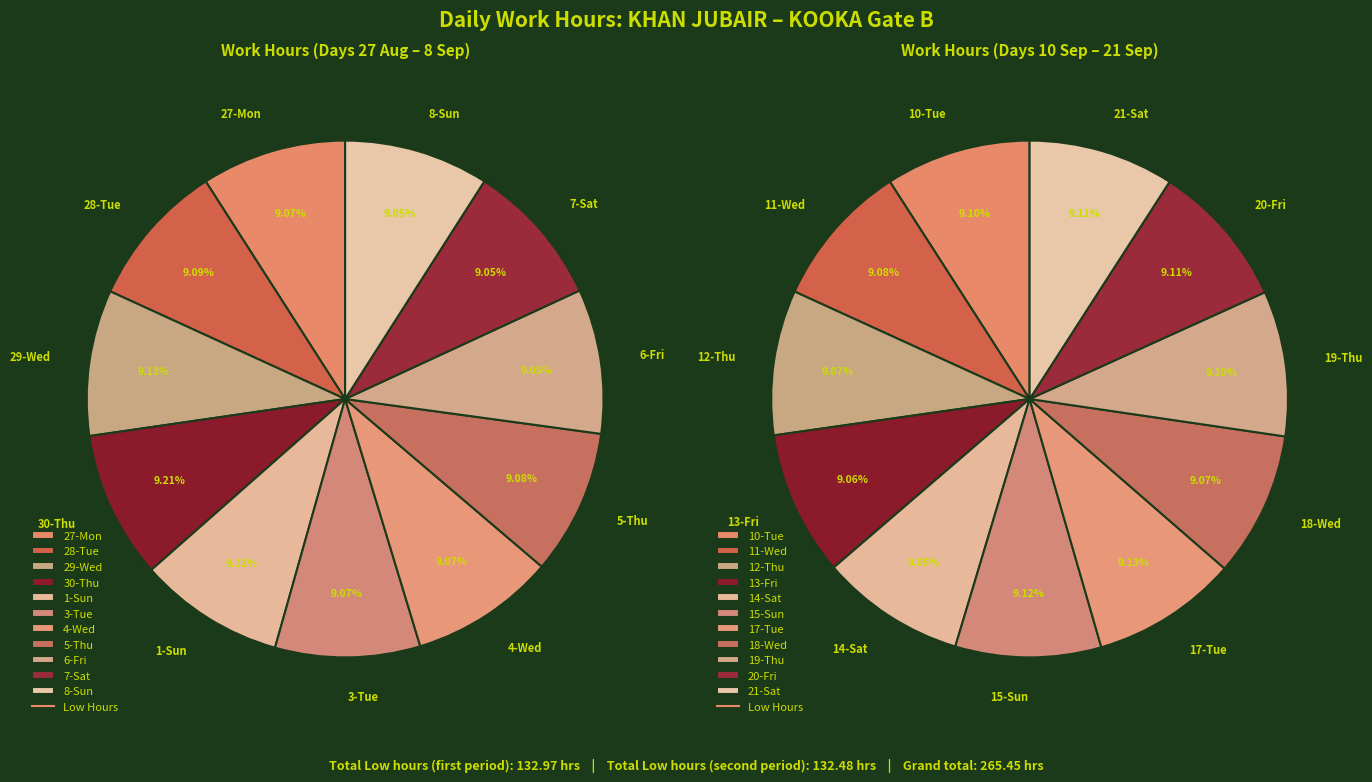

How many slices are in this pie chart?

22